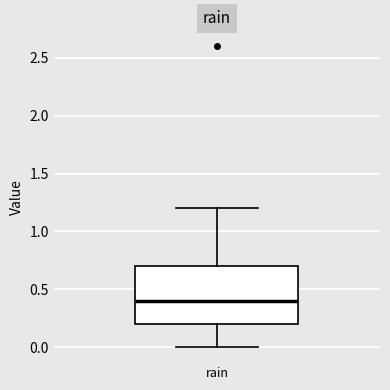

Where does the lower whisker of the box for rain end on the y-axis? The values are not printed on the chart, so give them approximately, as read against the axis.

0.0